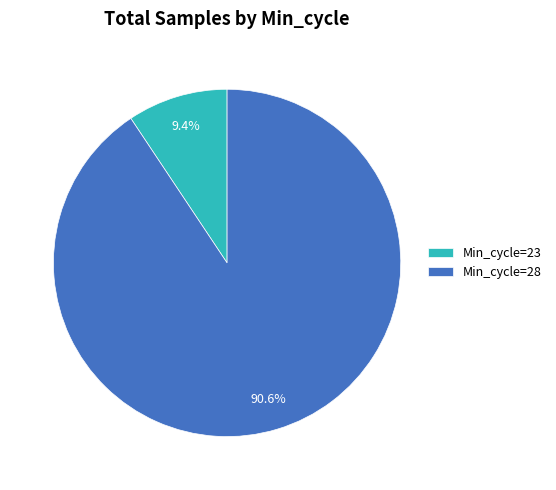

Which has a higher value, Min_cycle=23 or Min_cycle=28?

Min_cycle=28